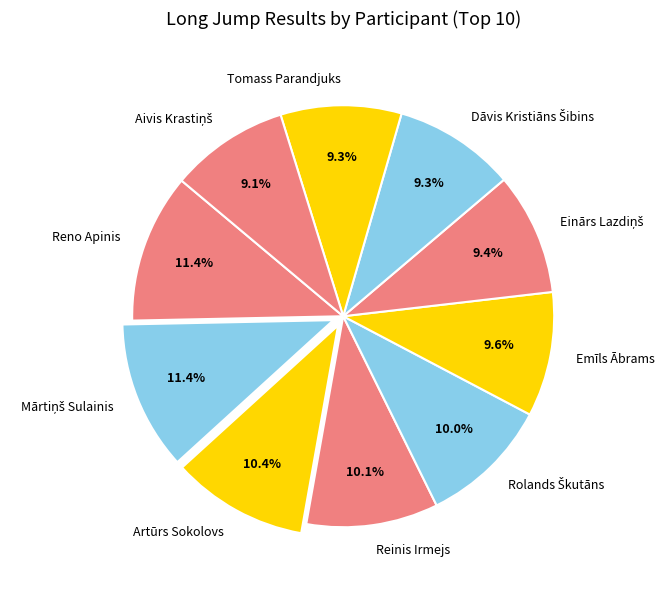

Is there any slice that represents more than half of the pie?

No